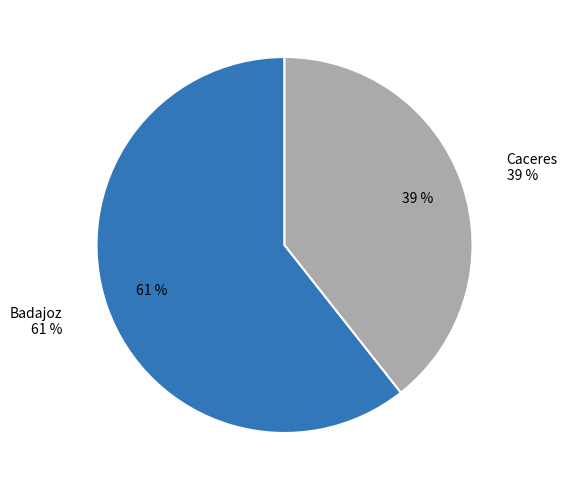

Count the number of slices in the pie.

2